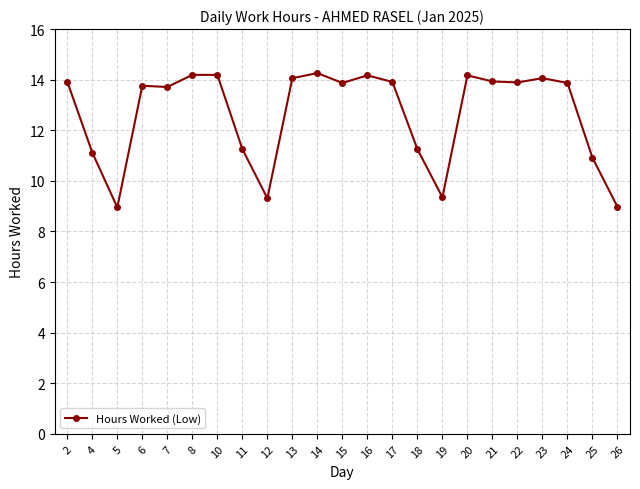

What is the difference between the maximum and minimum values?

5.3